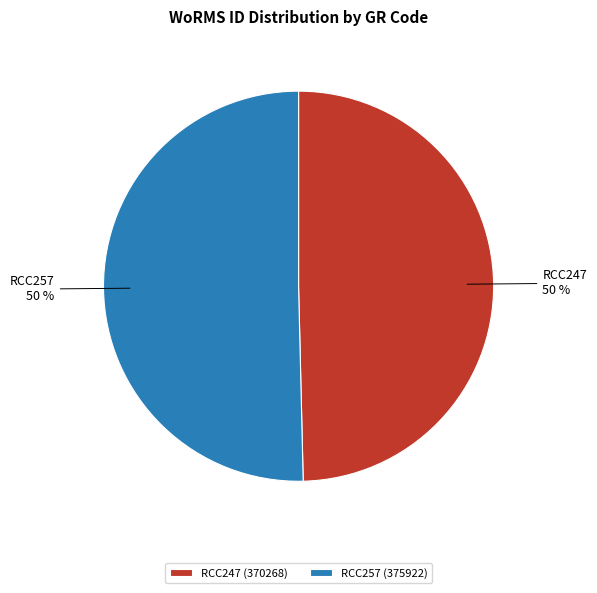

True or false: RCC257 accounts for 64% of the total.

False